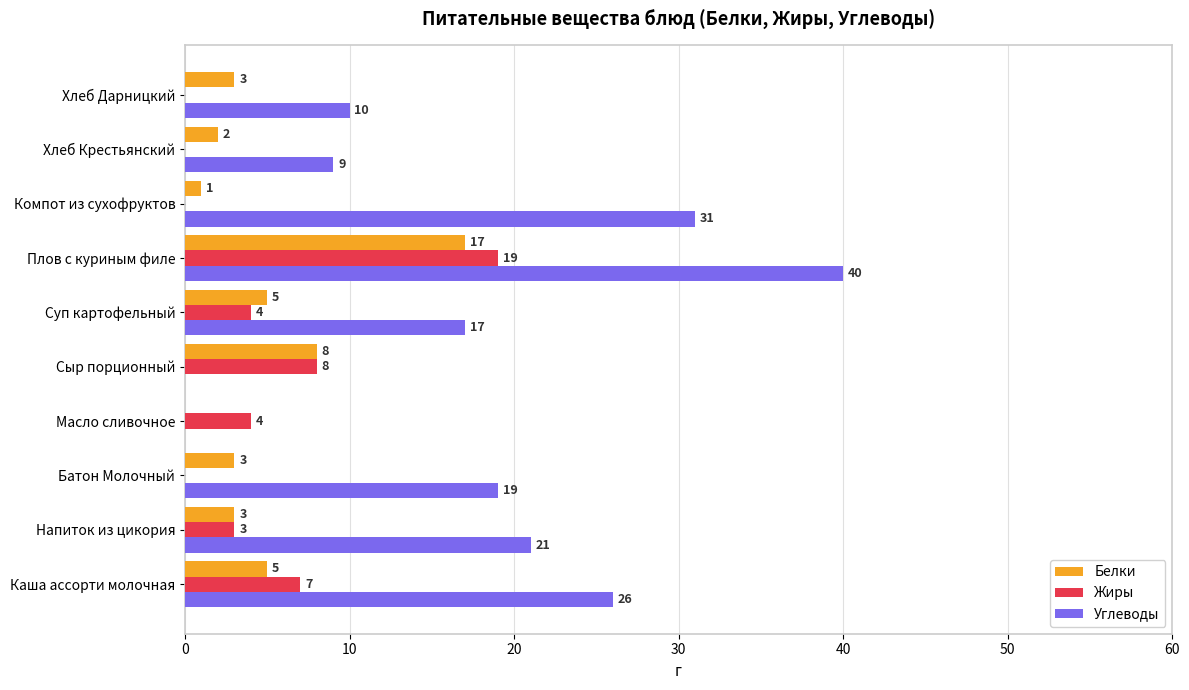

Where is Белки nearest to the value 8?

Сыр порционный